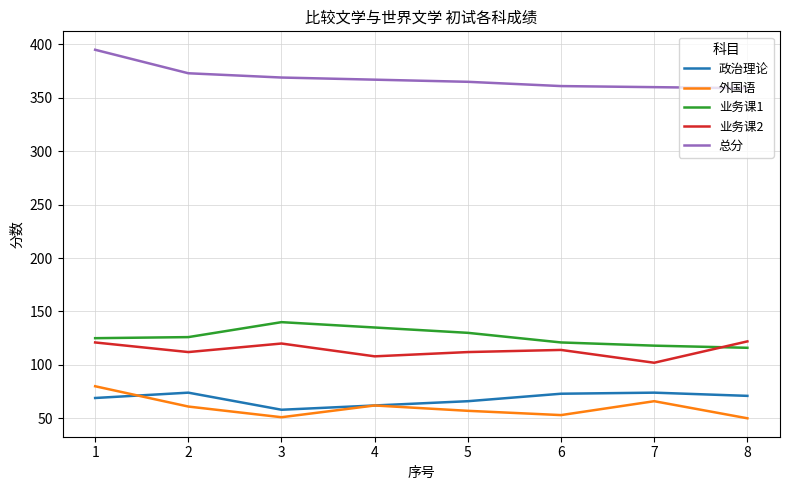

Is this an area chart (filled region under the line)?

No